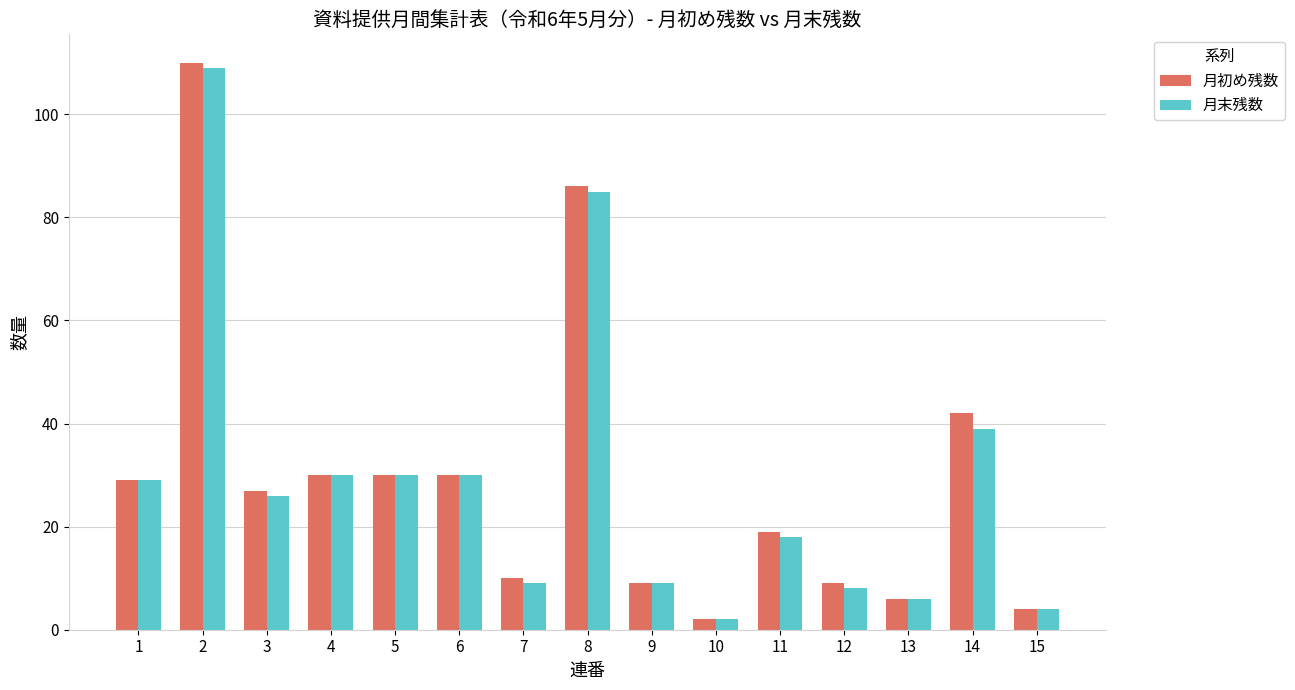

Is it true that 月初め残数 equals 19 at 11?

True